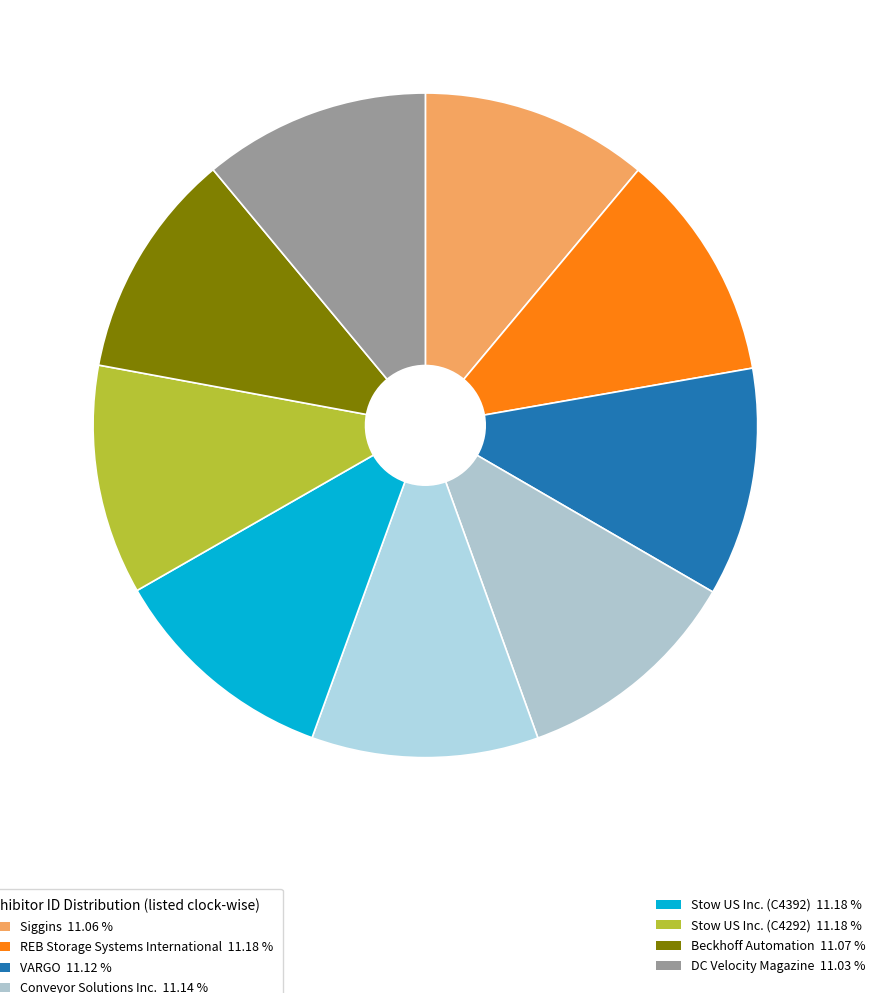

Which slice is the largest?

Stow US Inc. (C4392)